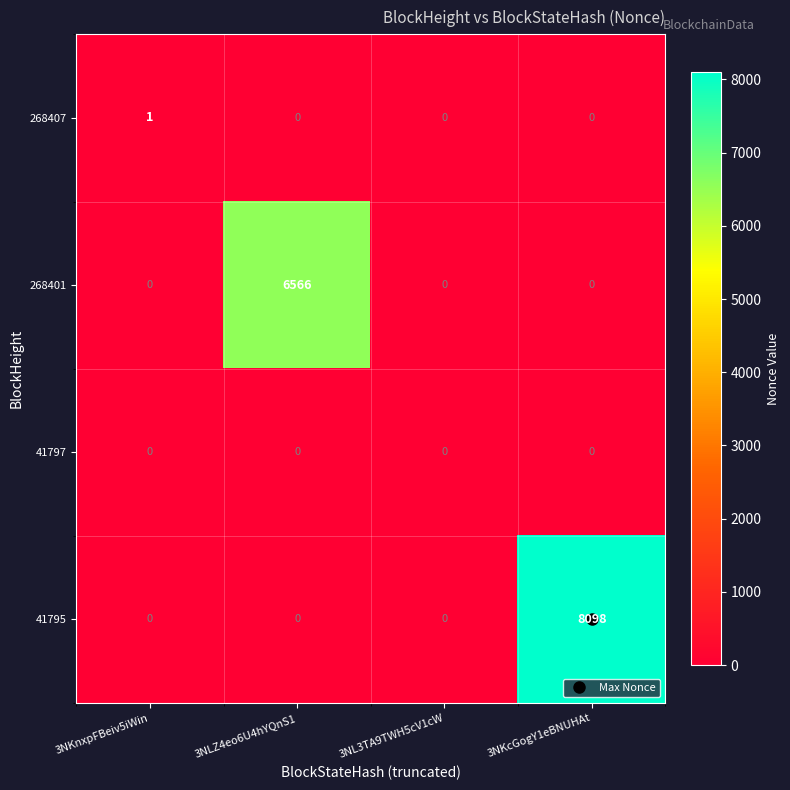

At which category is the sum across all series the highest?

3NKcGogY1eBNUHAt